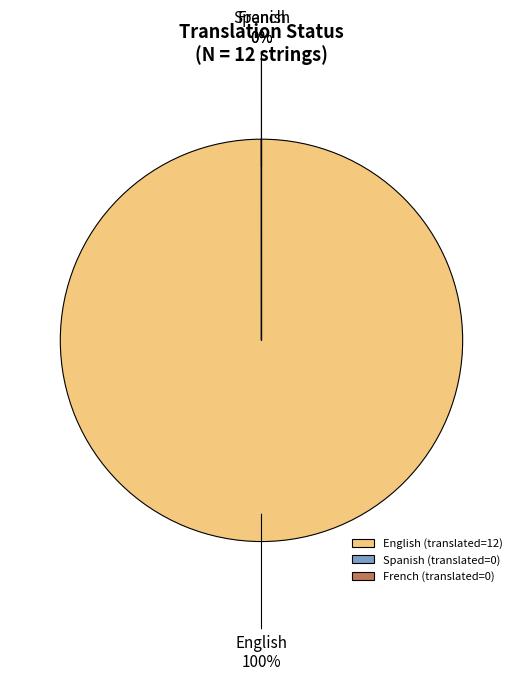

The French slice represents 1% of the pie. True or false?

False